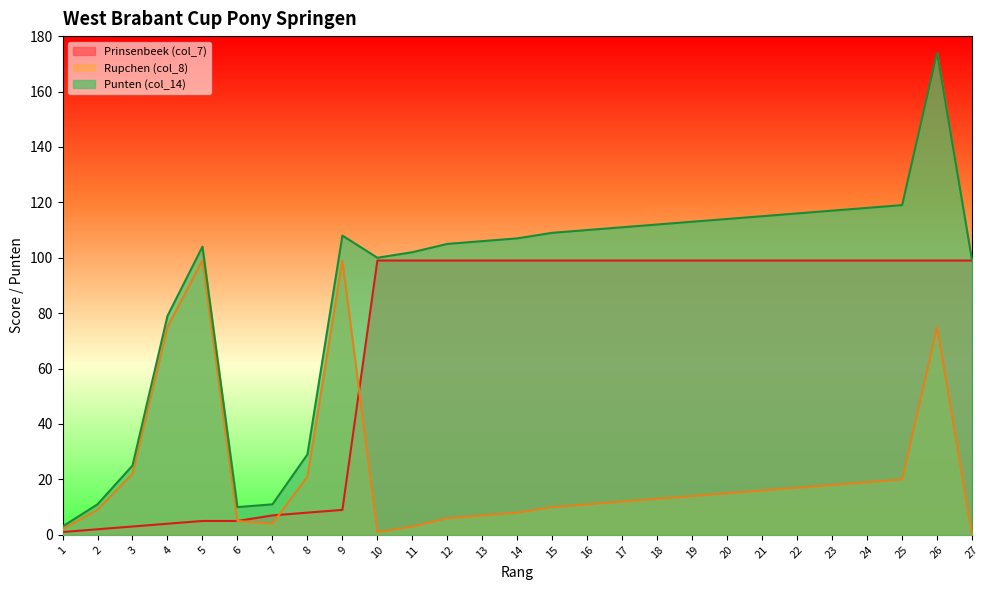

List the series in order of their peak value, highest first.

Punten (col_14), Prinsenbeek (col_7), Rupchen (col_8)